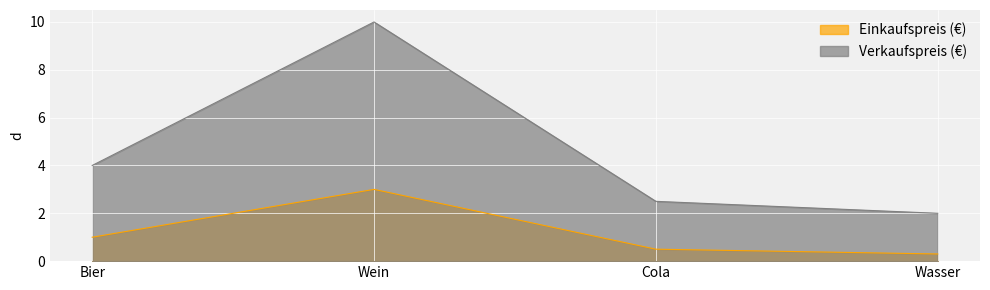

Where is Einkaufspreis (€) nearest to the value 1?

Bier